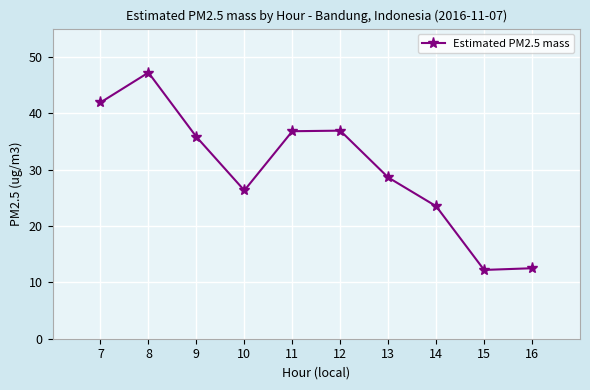

True or false: the data shows 40.0 at 14.

False